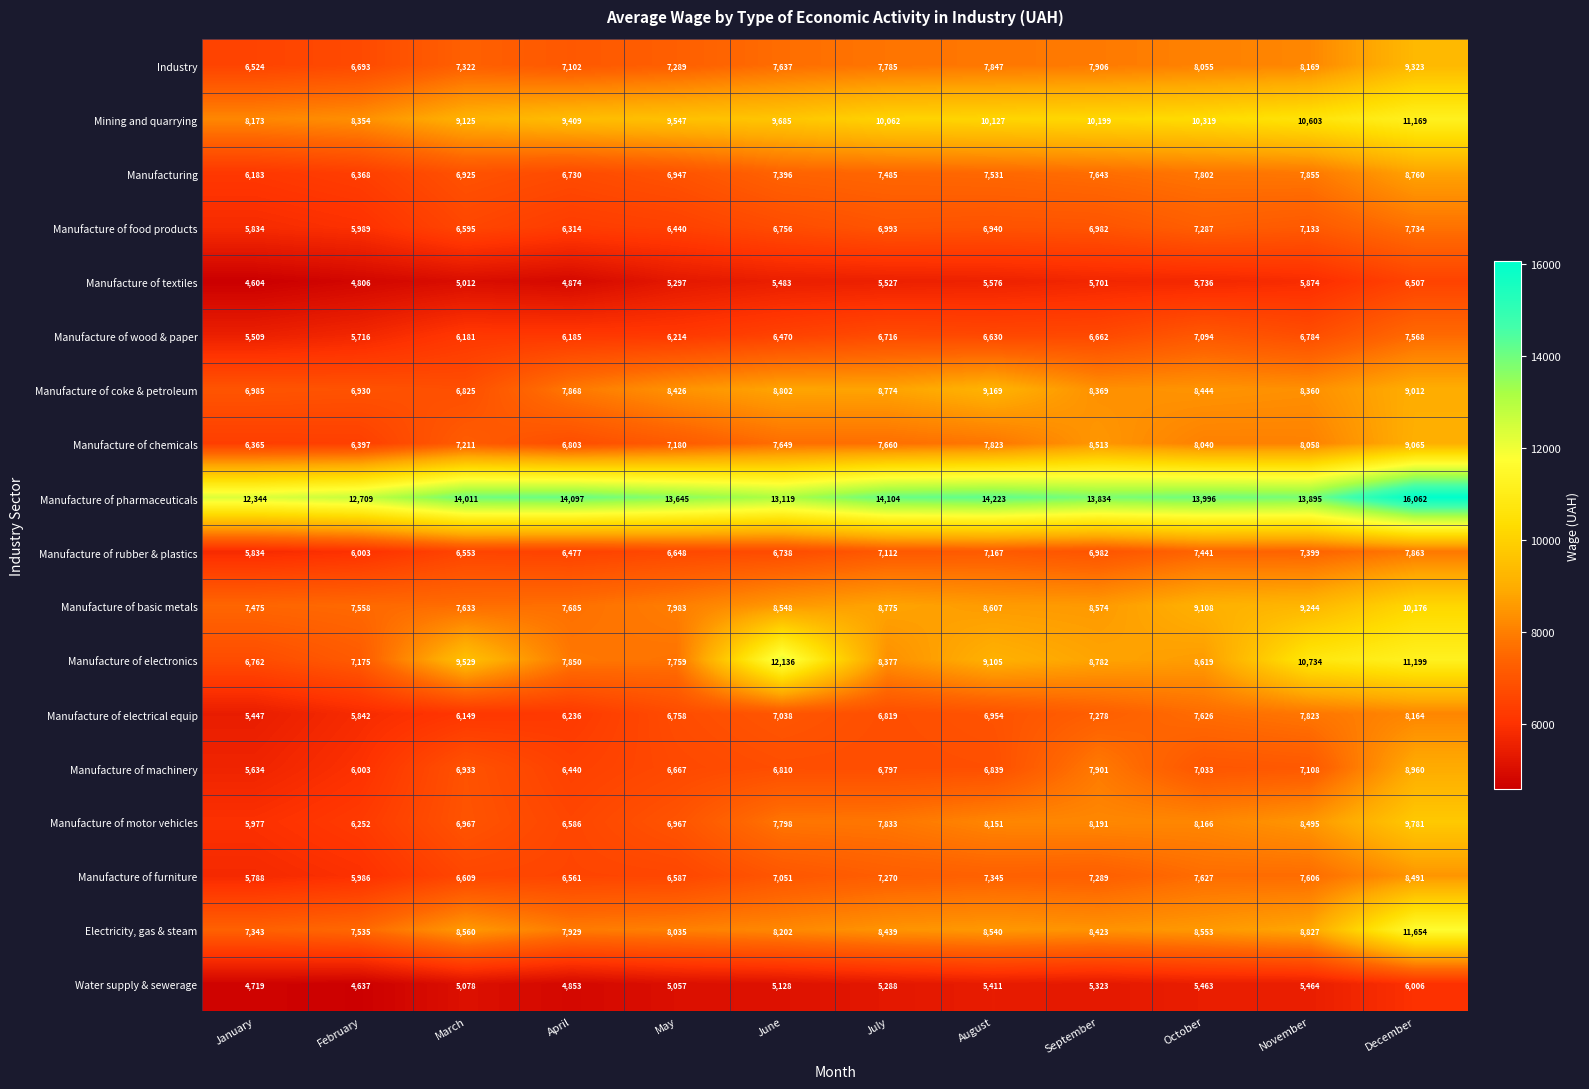

What is the sum of the Manufacture of pharmaceuticals values at May and November?

27540